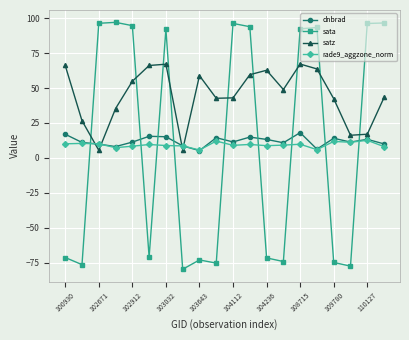

In satz, how many points are lower than both neighbors (excluding endpoints)?

5